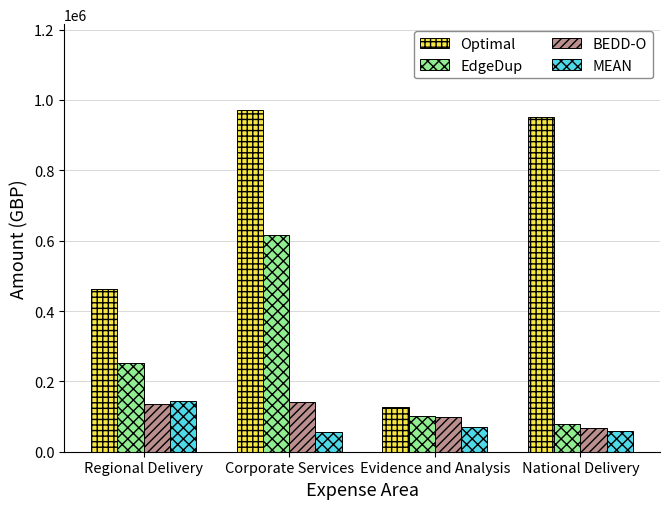

What position from the left is National Delivery?

4